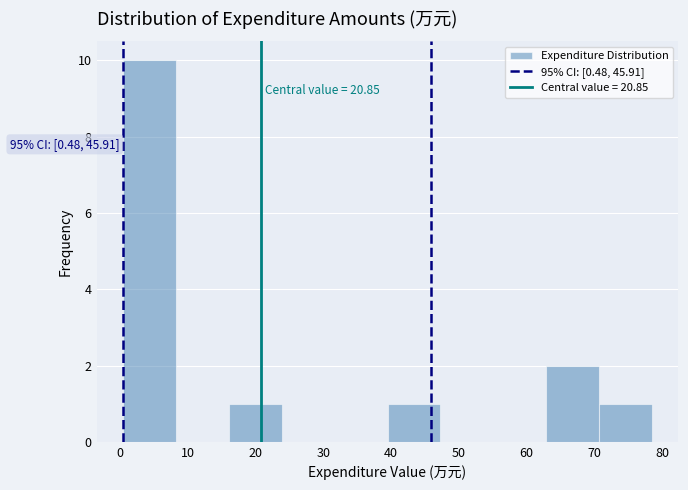

Which range on the x-axis has the tallest bar?

0 to 8